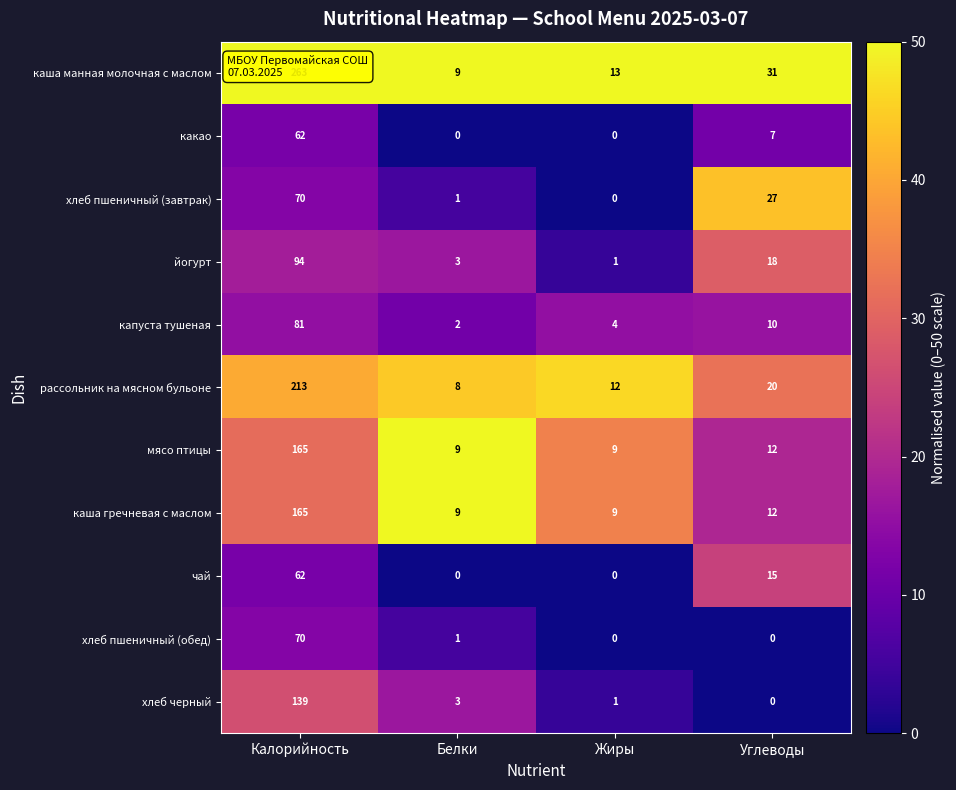

Which series has the largest total across all categories?

каша манная молочная с маслом